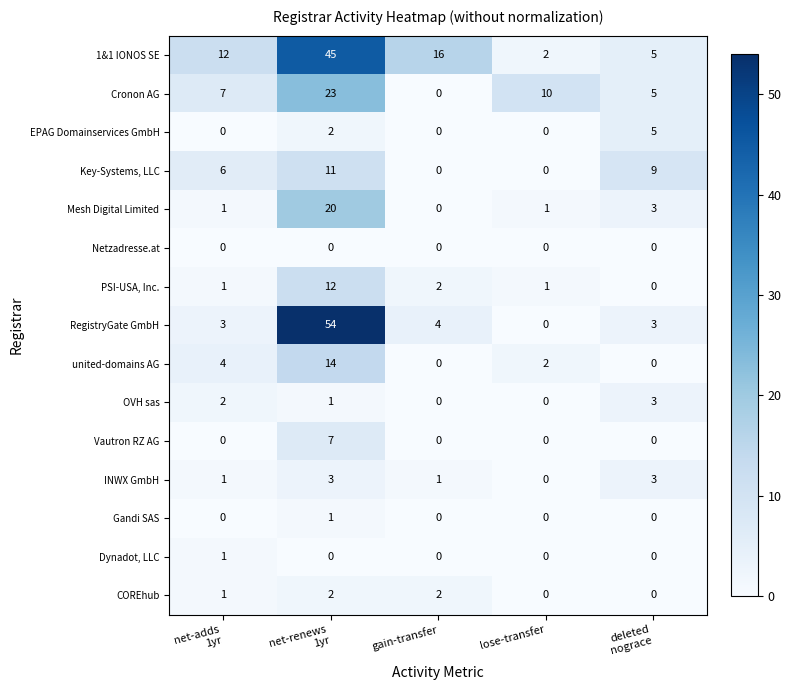

At which category does the chart reach its peak across all series?

net-renews
1yr